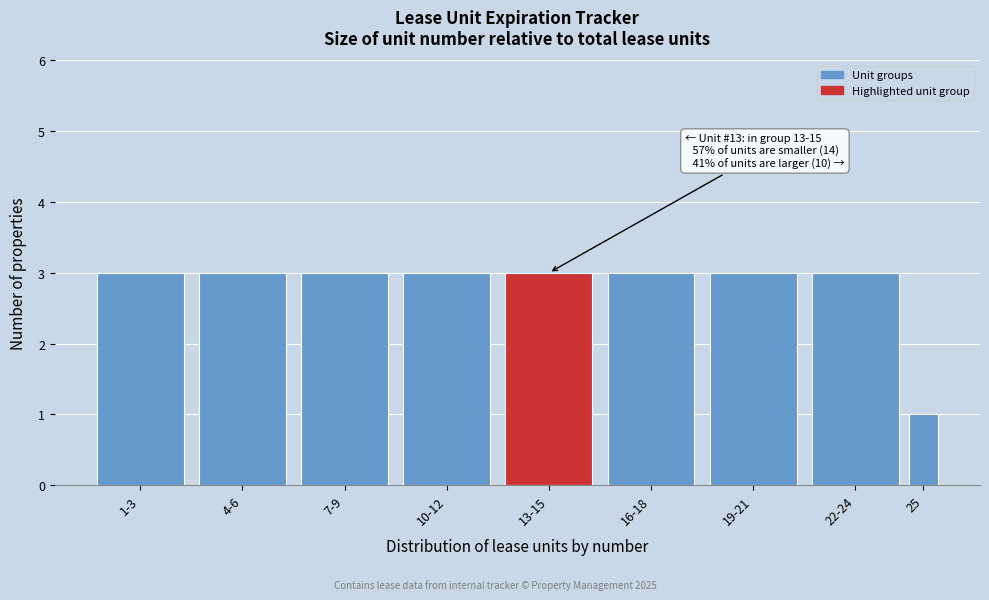

Reading left to right, extract all data points from this chart.

1-3=3	4-6=3	7-9=3	10-12=3	13-15=3	16-18=3	19-21=3	22-24=3	25=1